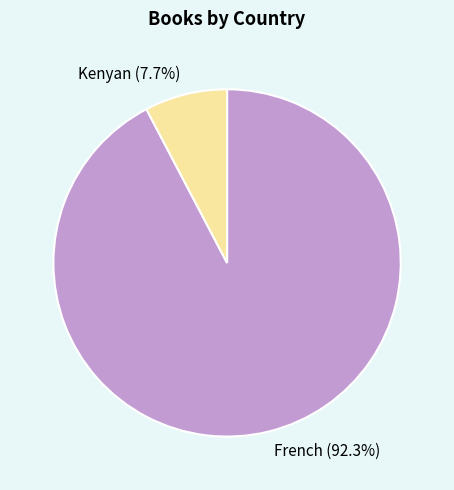

To the nearest percent, what is the difference between the largest and smallest slice percentages?

85%